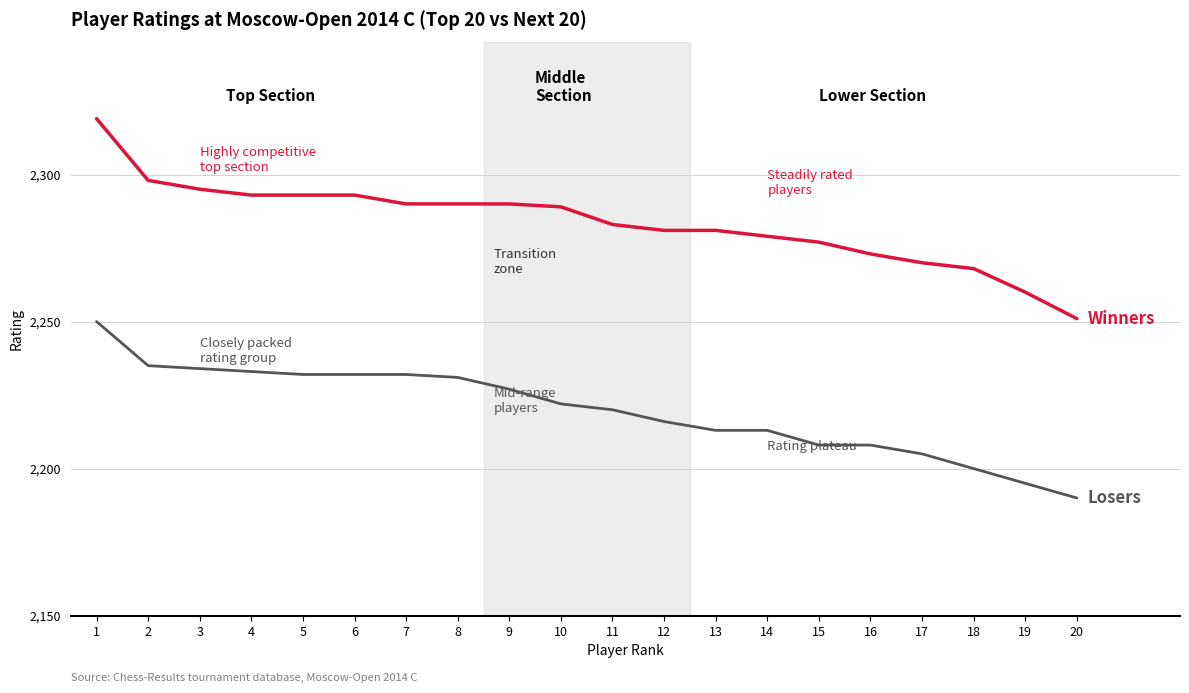

What is the difference between the highest and lowest values at 10?

67